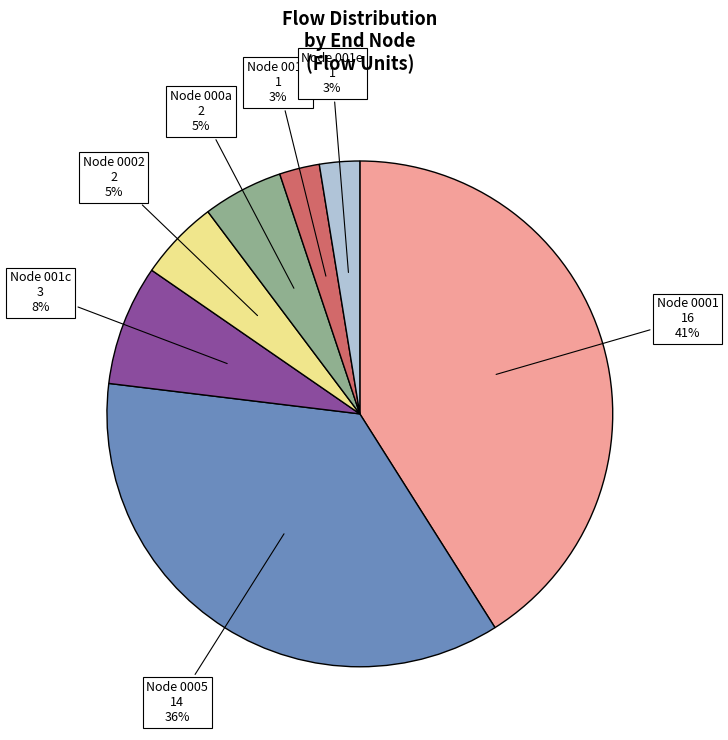

Count the number of slices in the pie.

7